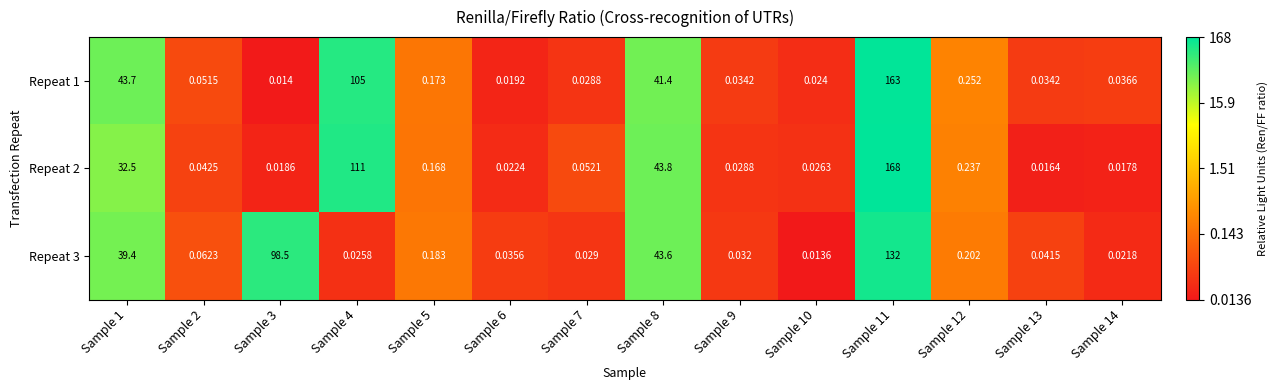

Is the value of Repeat 3 at Sample 13 greater than the value of Repeat 1 at Sample 6?

Yes